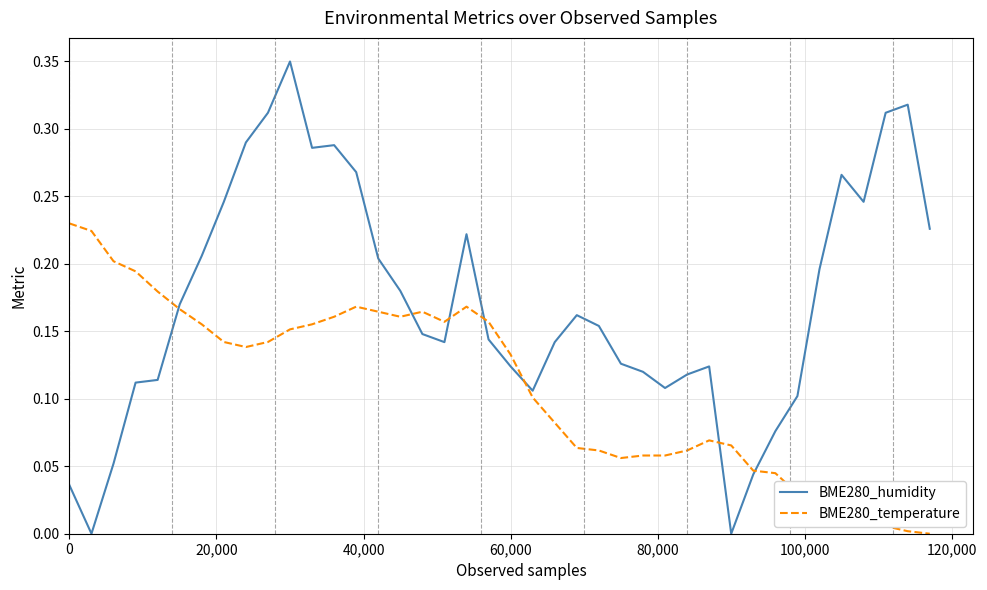

How many times do BME280_humidity and BME280_temperature cross each other?

7